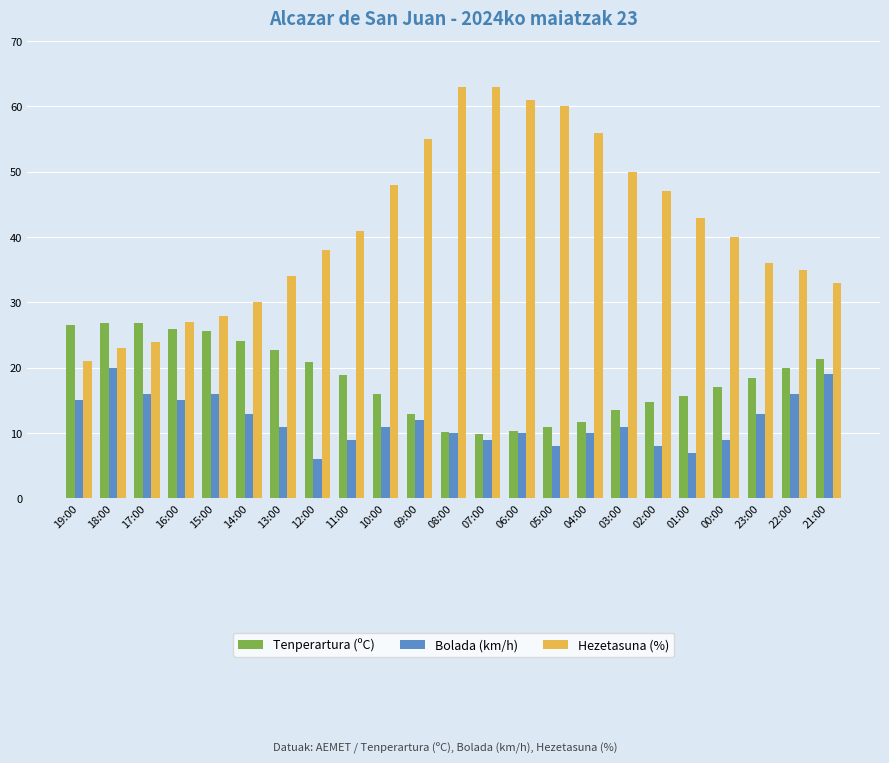

What value does the Hezetasuna (%) series have at 15:00?

28.0